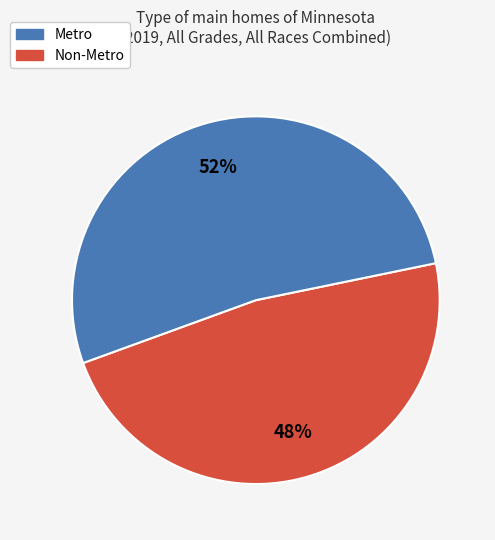

Is there a majority slice in this chart?

Yes